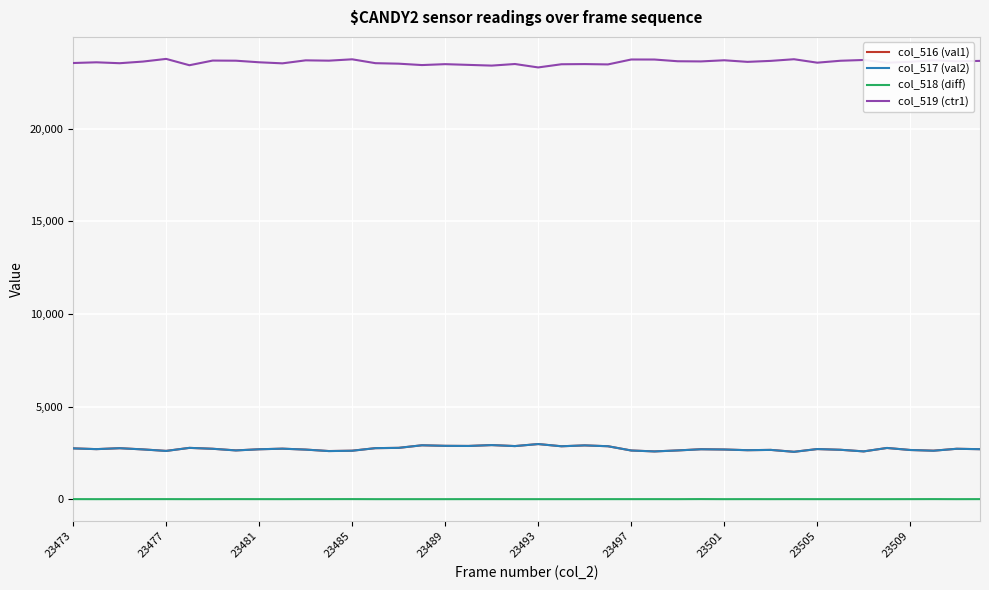

Which series has the largest total across all categories?

col_519 (ctr1)